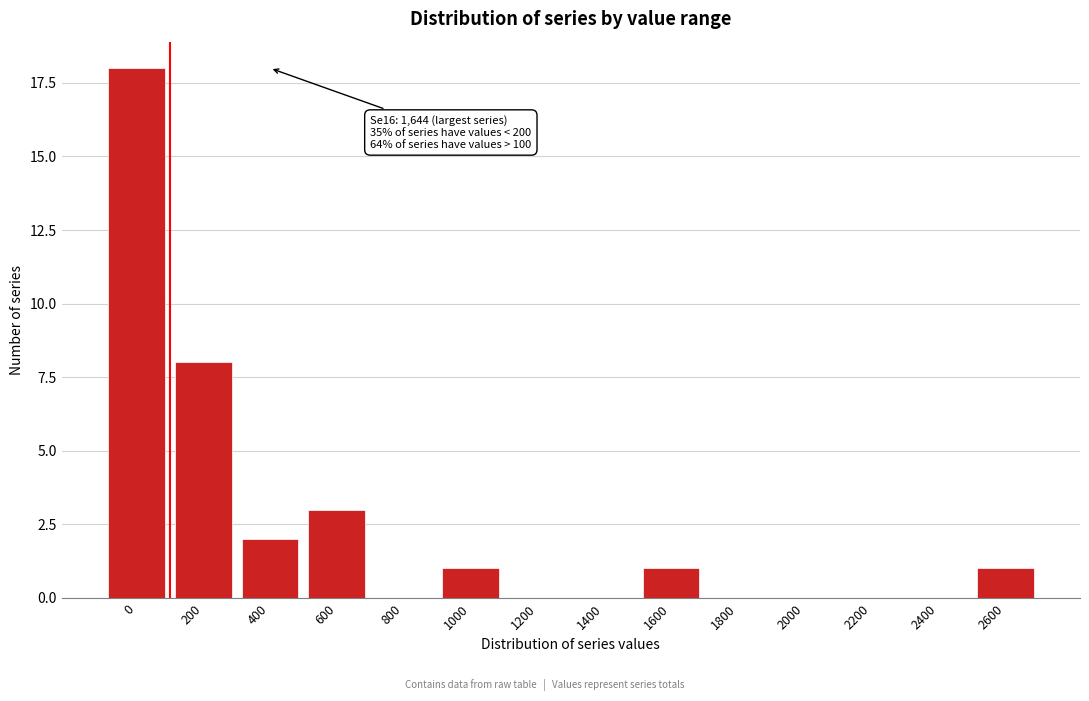

Reading left to right, list all the values displayed in this chart.

0=18	200=8	400=2	600=3	800=0	1000=1	1200=0	1400=0	1600=1	1800=0	2000=0	2200=0	2400=0	2600=1